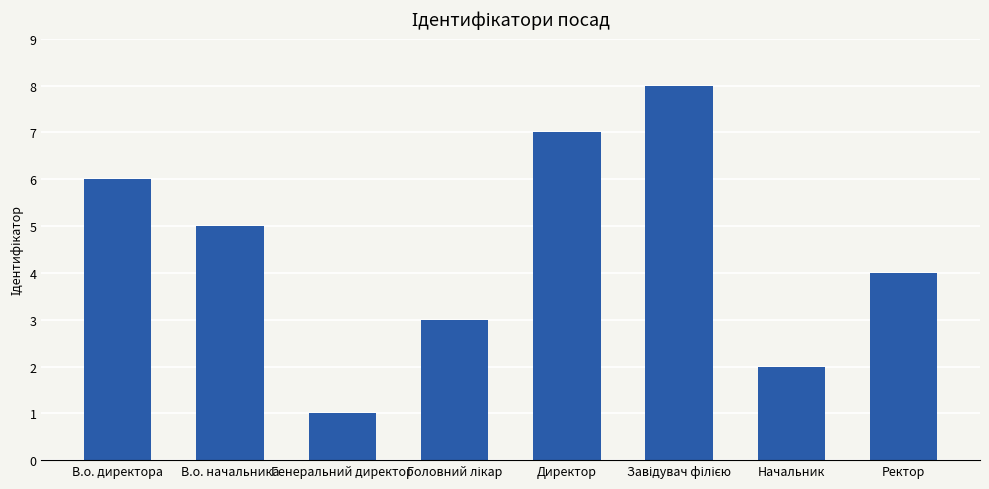

Between Начальник and В.о. директора, which is larger?

В.о. директора